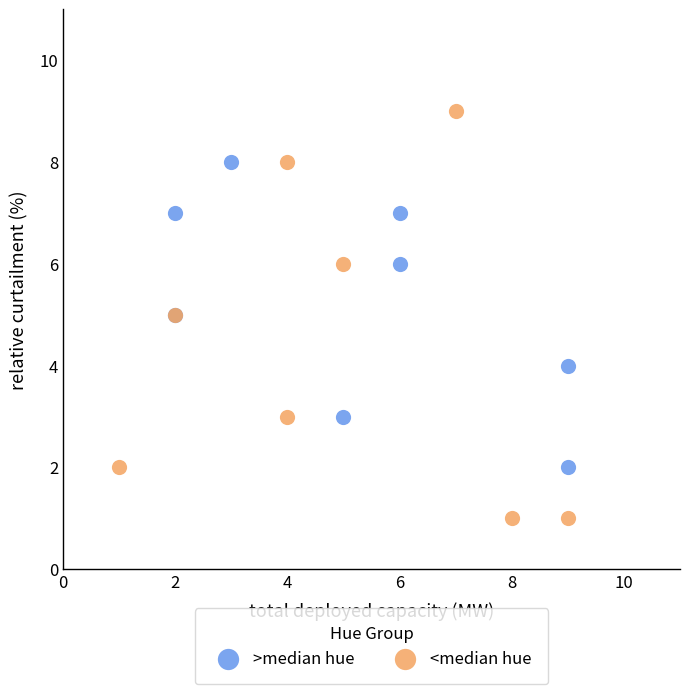

Which series contains the highest Y value?

<median hue